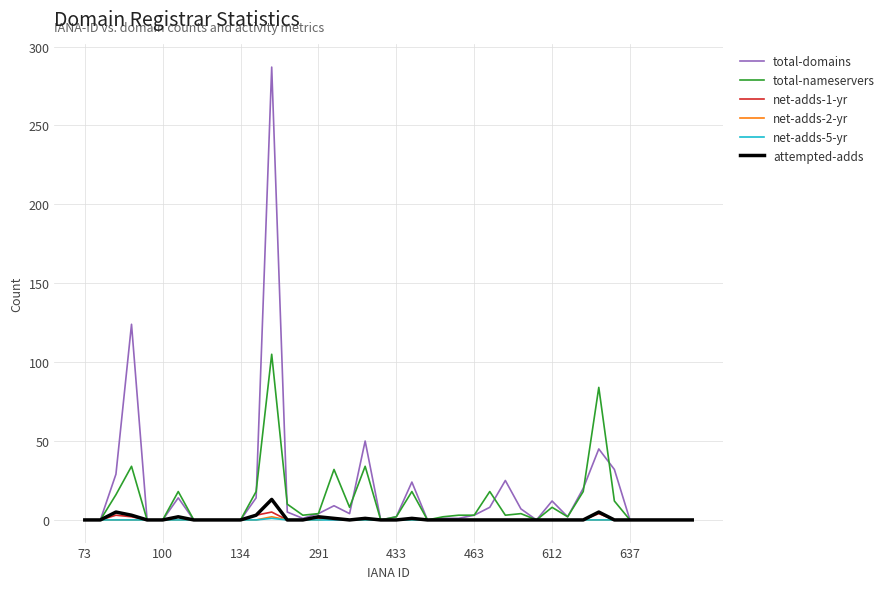

What is the greatest value displayed?

287